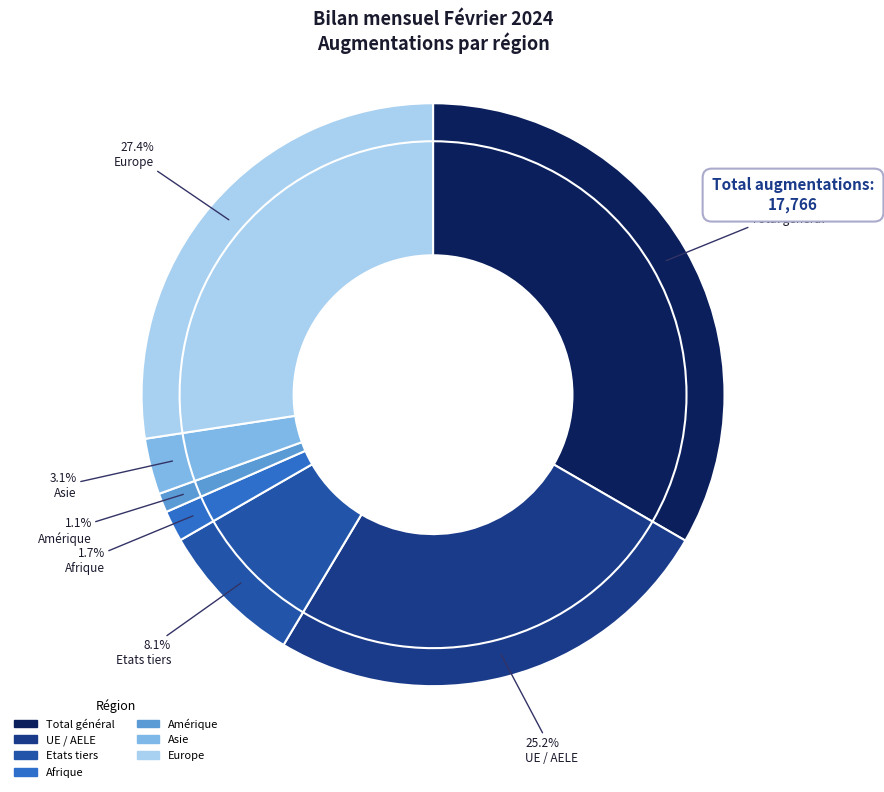

Is Etats tiers the majority of the pie?

No